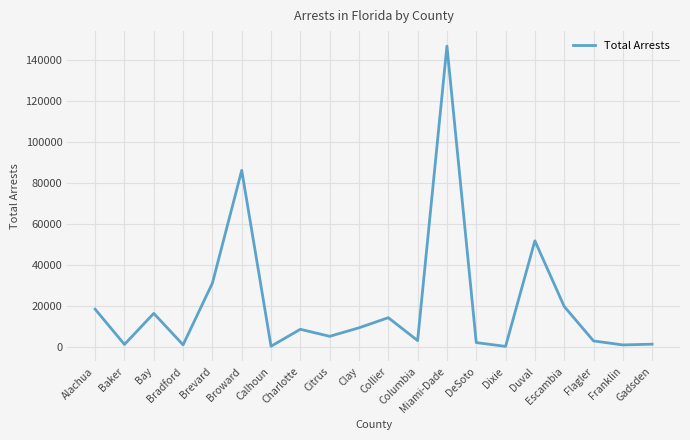

What is the label of the 14th point from the left?

DeSoto